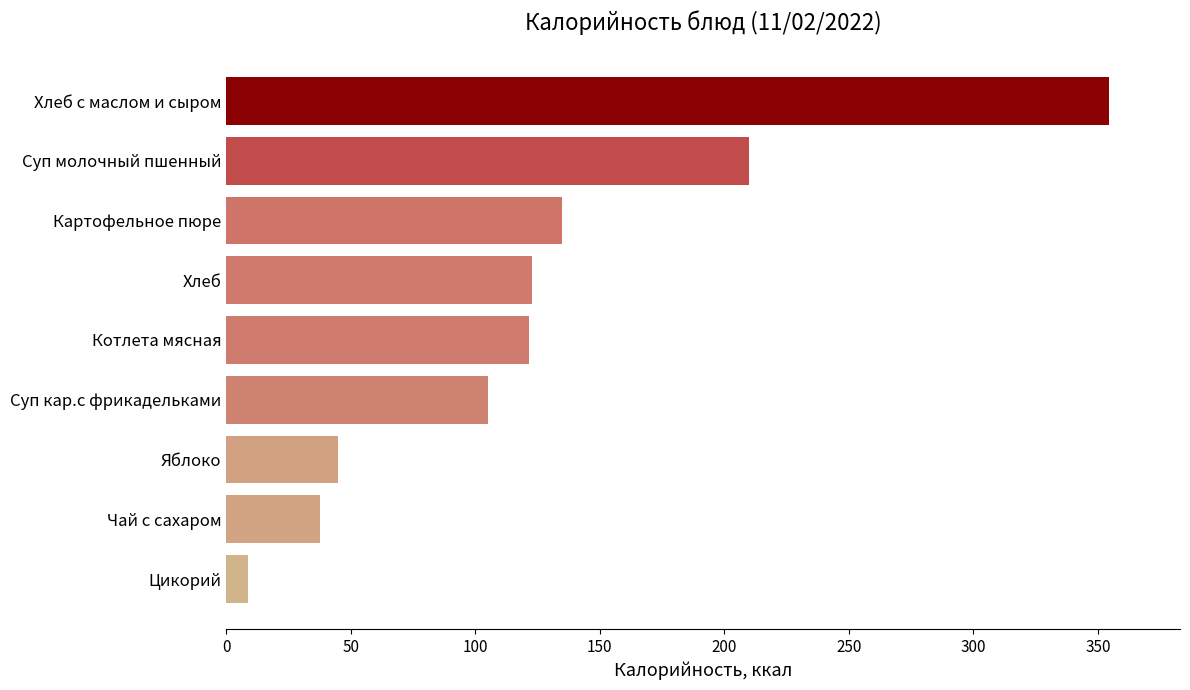

The chart shows a value of 105.0 at Суп кар.с фрикадельками. True or false?

True